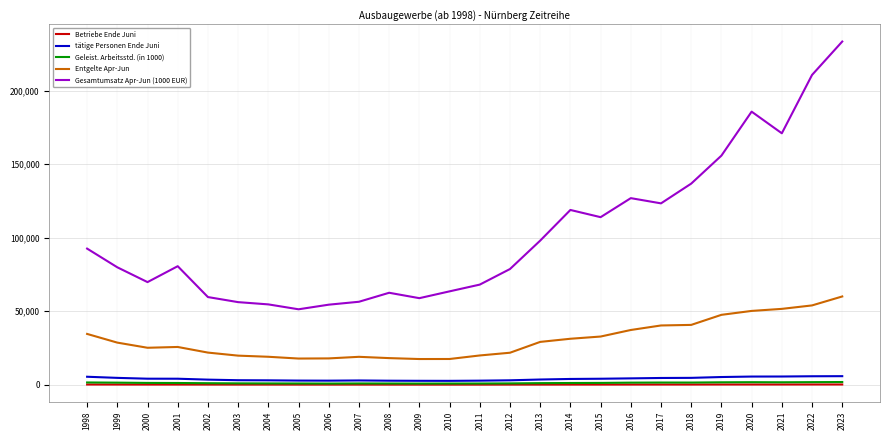

What is the greatest value displayed?

233479